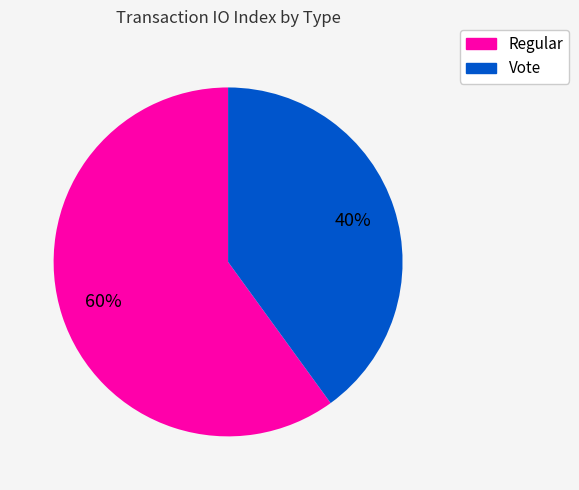

How many segments does this pie chart have?

2